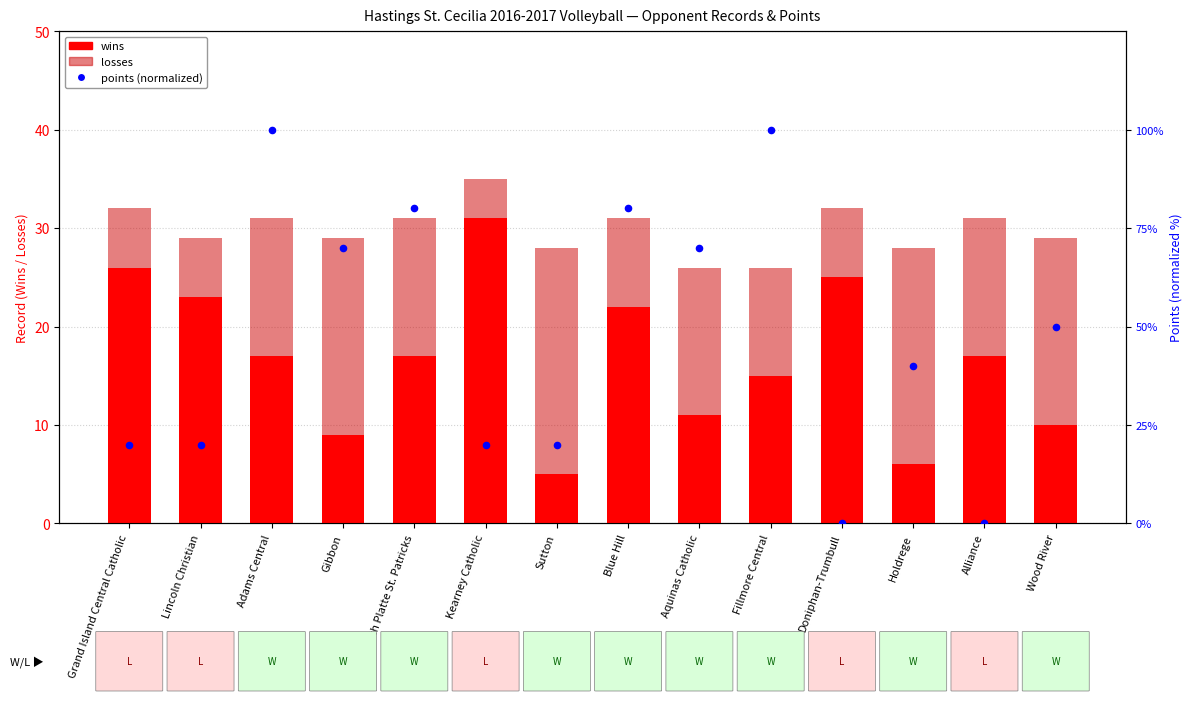

Which series has the widest spread of Y values?

points (normalized)